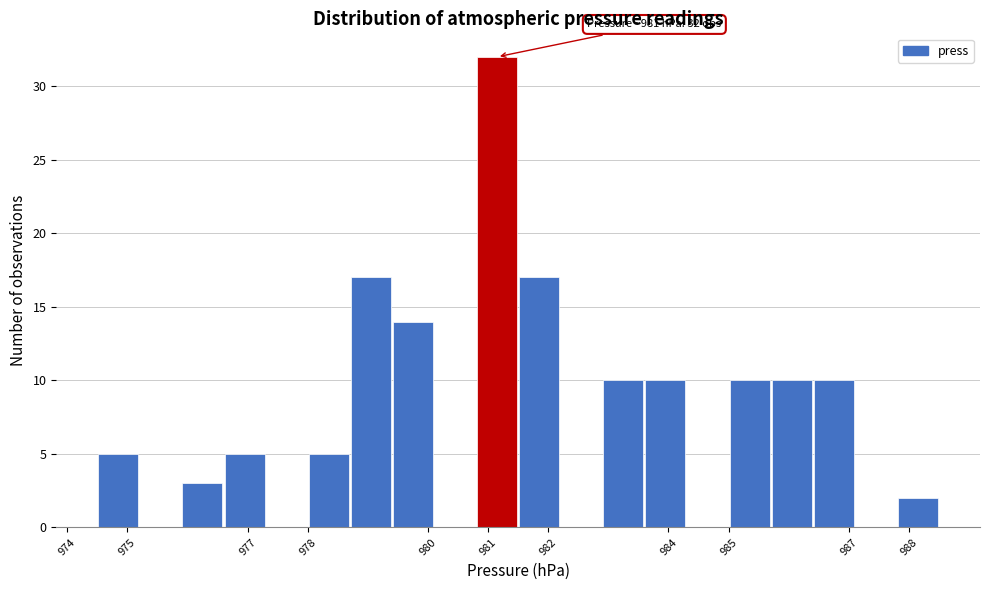

Over which range of the x-axis is the bar tallest?

980.8 to 981.5